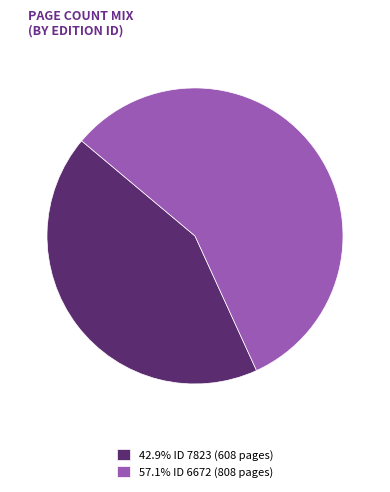

What is the ratio of the value at 57.1% ID 6672 (808 pages) to the value at 42.9% ID 7823 (608 pages)?

1.3